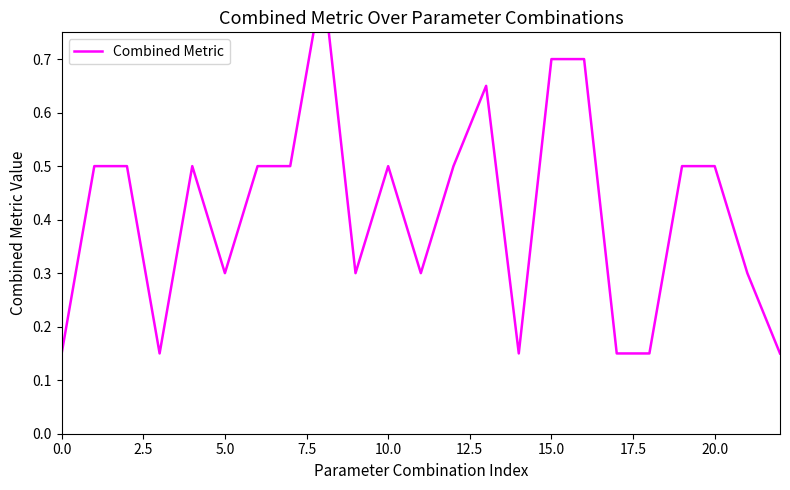

Does the chart display data point markers on the line(s)?

No